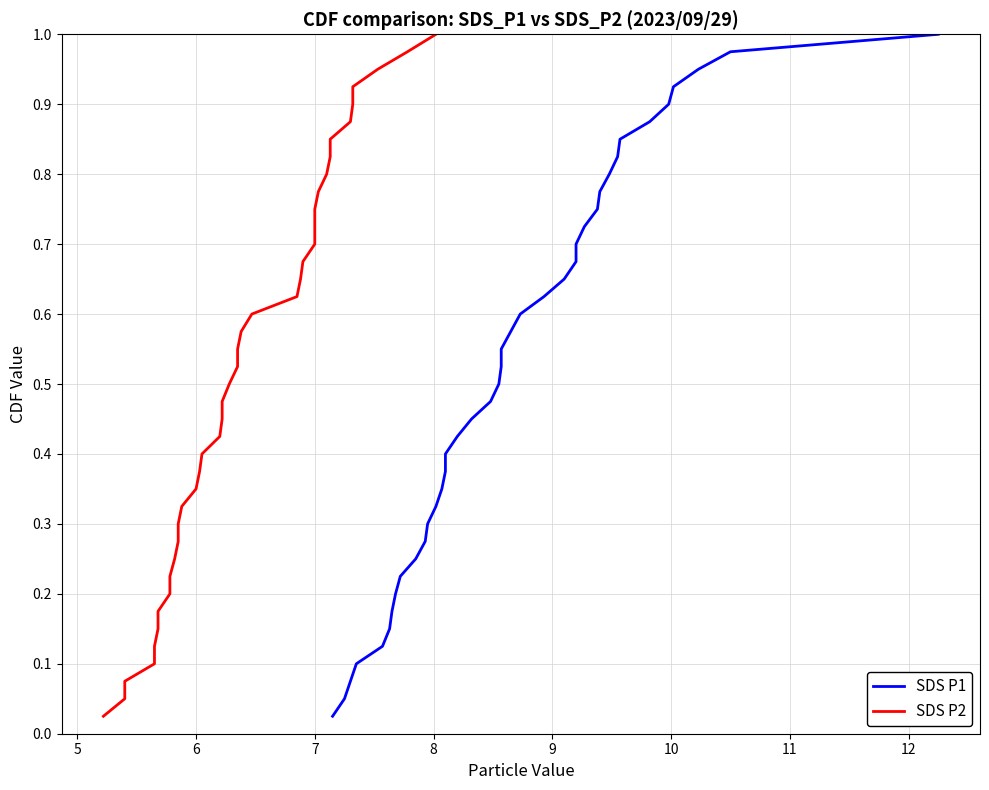

True or false: SDS P1 and SDS P2 intersect in this chart.

False